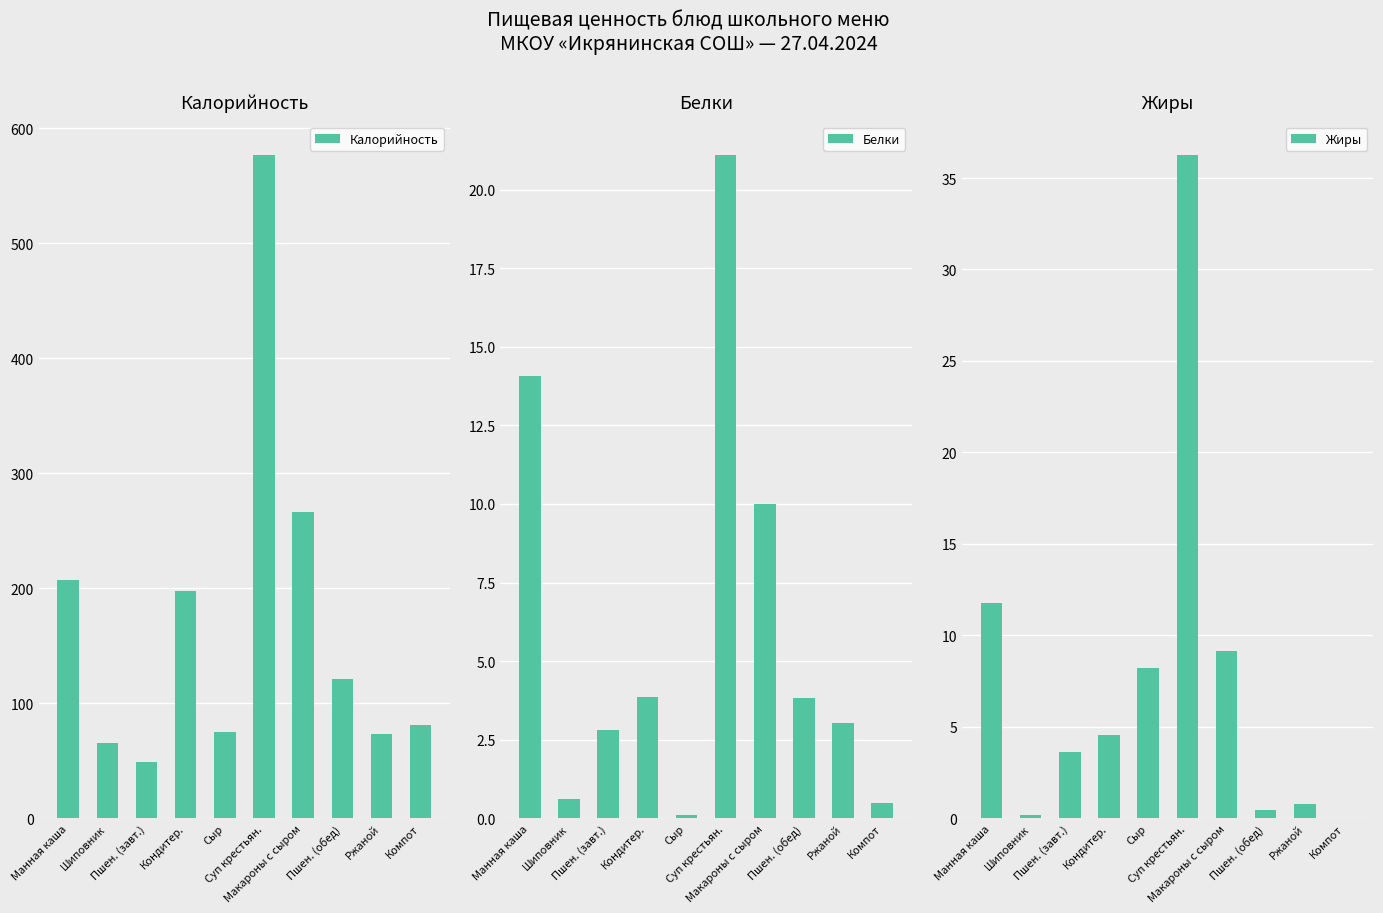

True or false: Жиры has a value of 8.2 at Сыр.

True